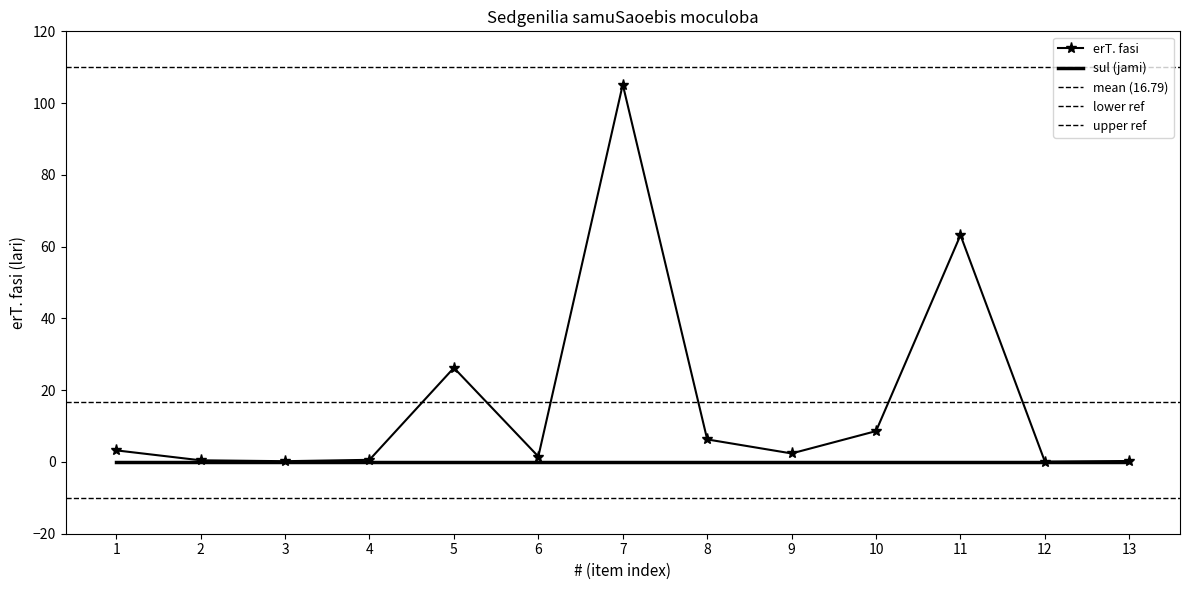

How many interior local peaks (higher than both neighbors) does the data have?

3